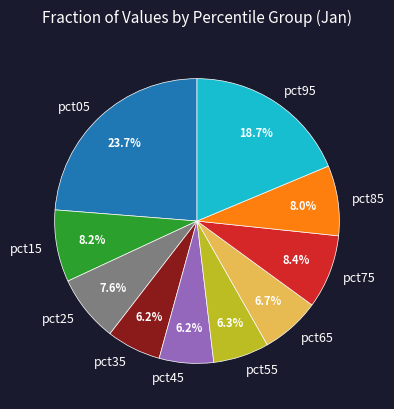

What portion of the pie excludes pct45?

93.8%